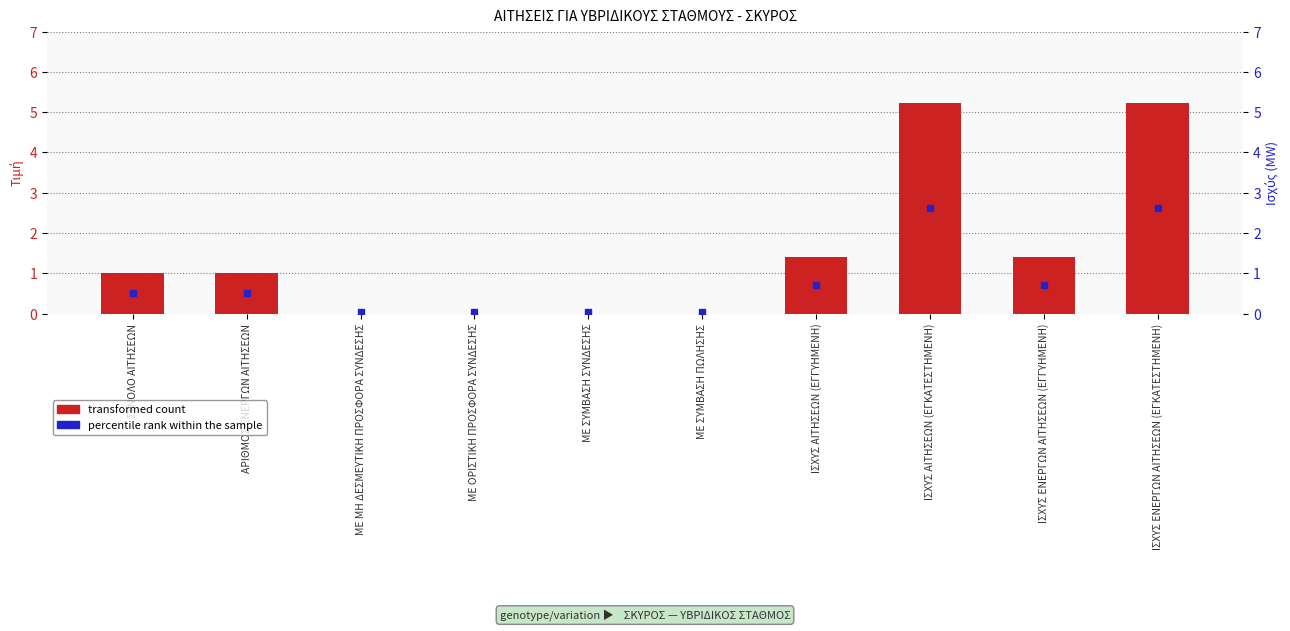

List the labels in order of value, smallest first.

ΜΕ ΜΗ ΔΕΣΜΕΥΤΙΚΗ ΠΡΟΣΦΟΡΑ ΣΥΝΔΕΣΗΣ, ΜΕ ΟΡΙΣΤΙΚΗ ΠΡΟΣΦΟΡΑ ΣΥΝΔΕΣΗΣ, ΜΕ ΣΥΜΒΑΣΗ ΣΥΝΔΕΣΗΣ, ΜΕ ΣΥΜΒΑΣΗ ΠΩΛΗΣΗΣ, ΣΥΝΟΛΟ ΑΙΤΗΣΕΩΝ, ΑΡΙΘΜΟΣ ΕΝΕΡΓΩΝ ΑΙΤΗΣΕΩΝ, ΙΣΧΥΣ ΑΙΤΗΣΕΩΝ (ΕΓΓΥΗΜΕΝΗ), ΙΣΧΥΣ ΕΝΕΡΓΩΝ ΑΙΤΗΣΕΩΝ (ΕΓΓΥΗΜΕΝΗ), ΙΣΧΥΣ ΑΙΤΗΣΕΩΝ (ΕΓΚΑΤΕΣΤΗΜΕΝΗ), ΙΣΧΥΣ ΕΝΕΡΓΩΝ ΑΙΤΗΣΕΩΝ (ΕΓΚΑΤΕΣΤΗΜΕΝΗ)